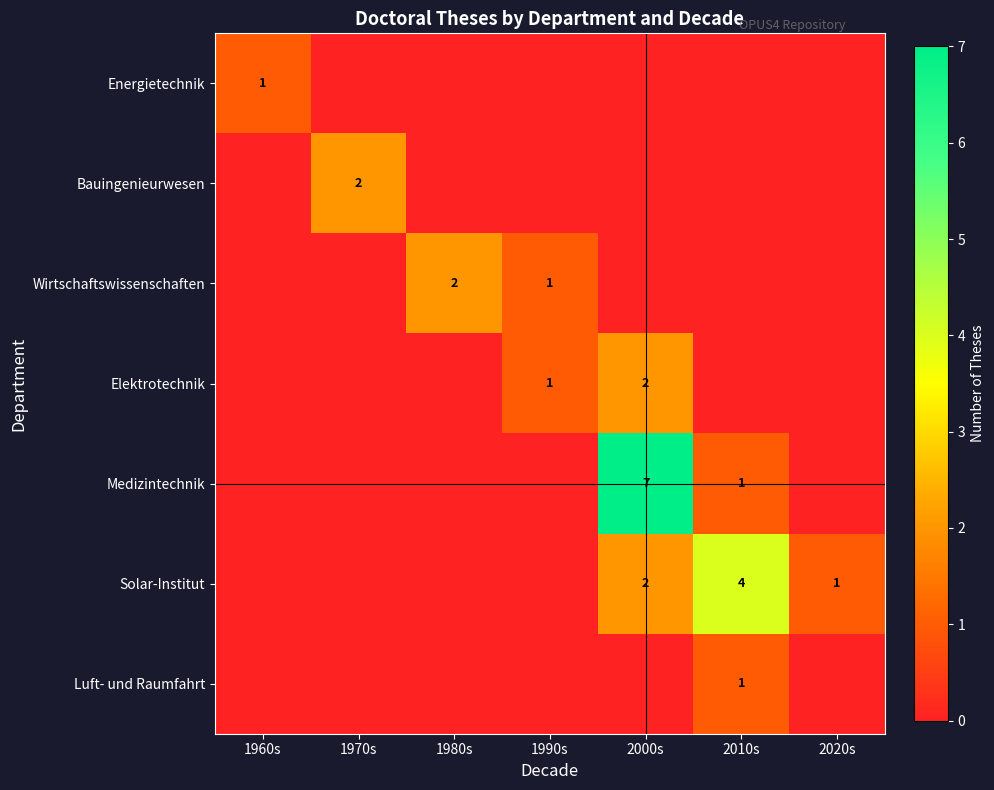

True or false: Bauingenieurwesen has a value of 2 at 1970s.

True